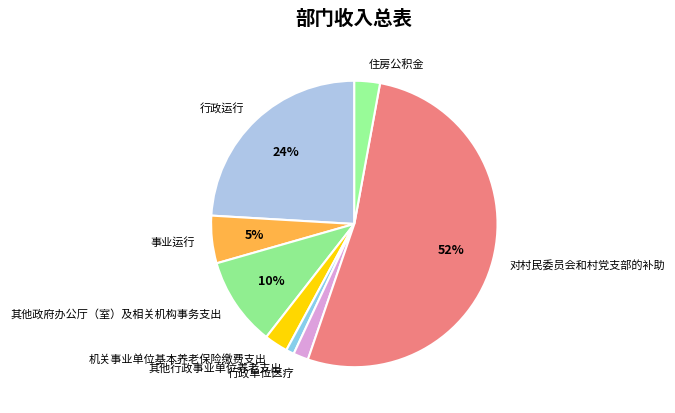

The 机关事业单位基本养老保险缴费支出 slice represents 3% of the pie. True or false?

True